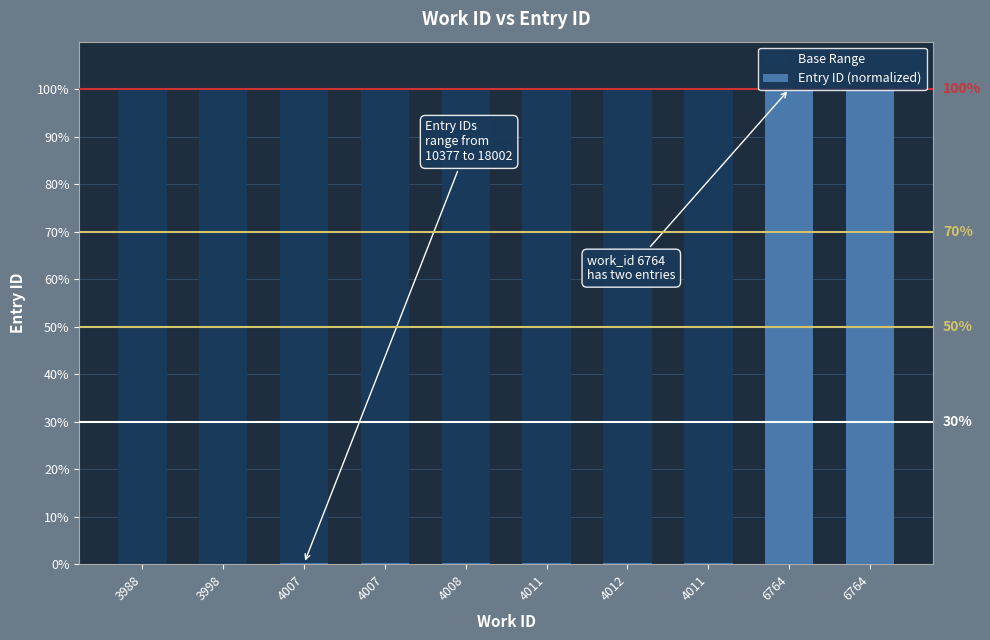

Which category has the highest value in the Entry ID (normalized) series?

6764